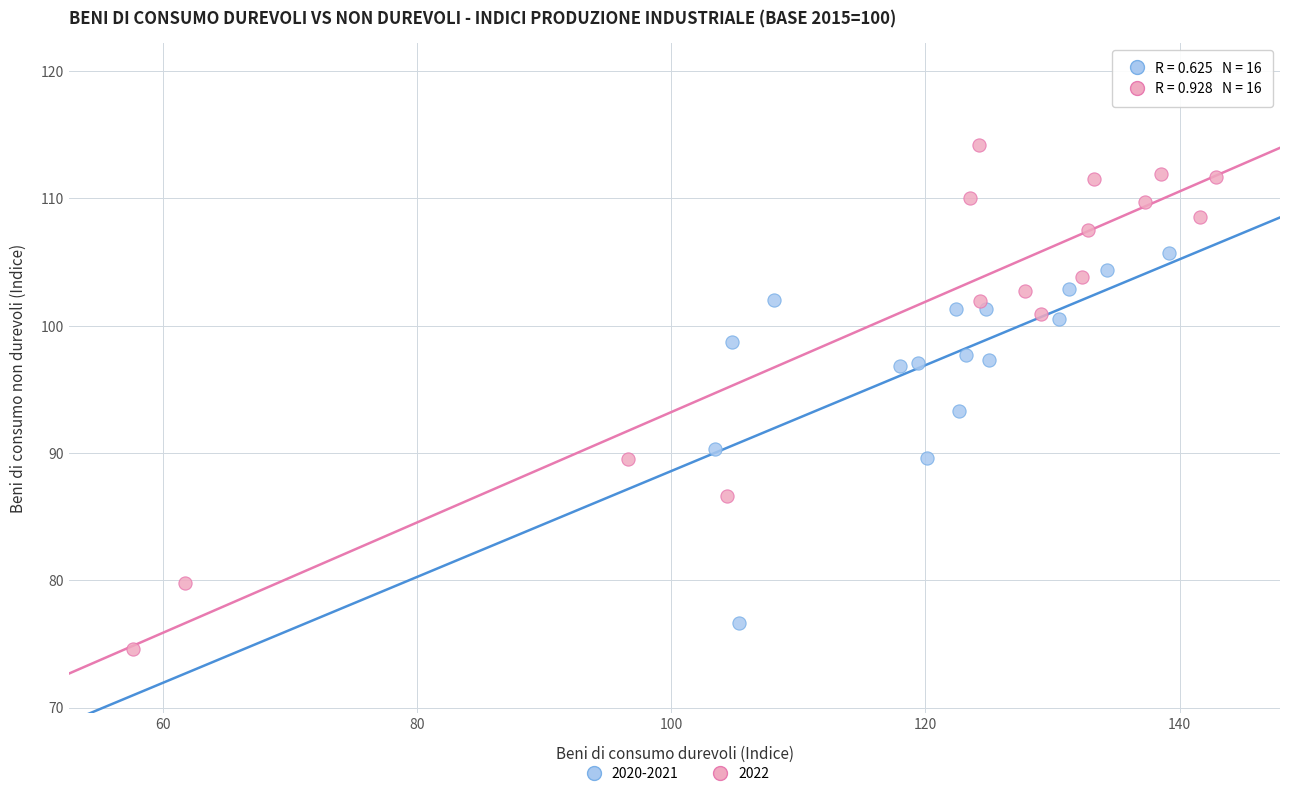

What are all the series names shown in the legend?

2020-2021, 2022